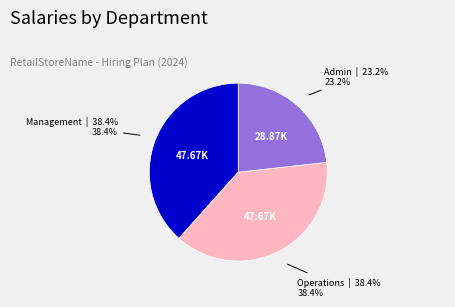

To the nearest percent, what is the difference between the largest and smallest slice percentages?

15%